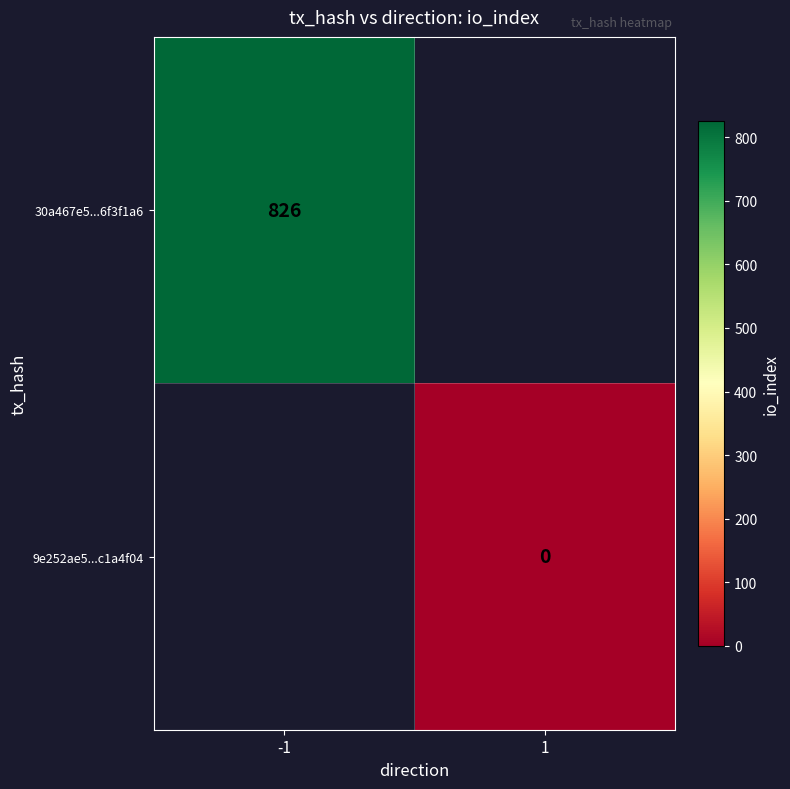

Is it true that 30a467e5...6f3f1a6 equals 826 at -1?

True